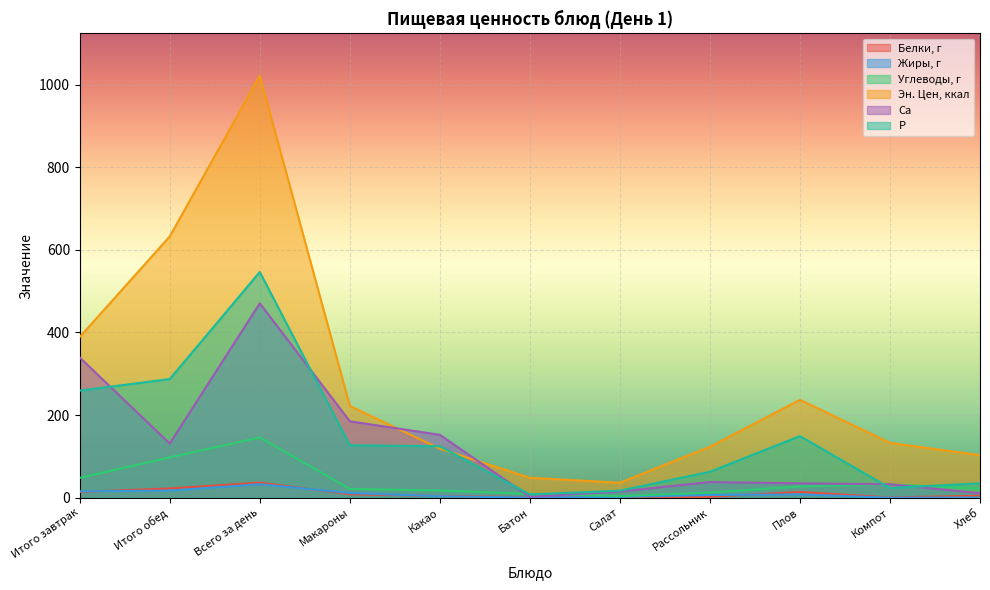

At how many categories does at least one series exceed 470?

2